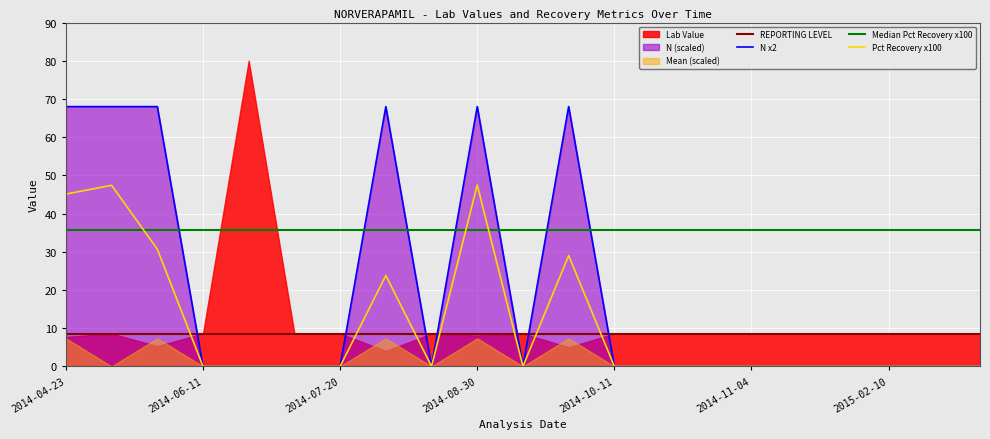

Which series ends up on top after the final intersection of Pct Recovery x100 and REPORTING LEVEL?

REPORTING LEVEL